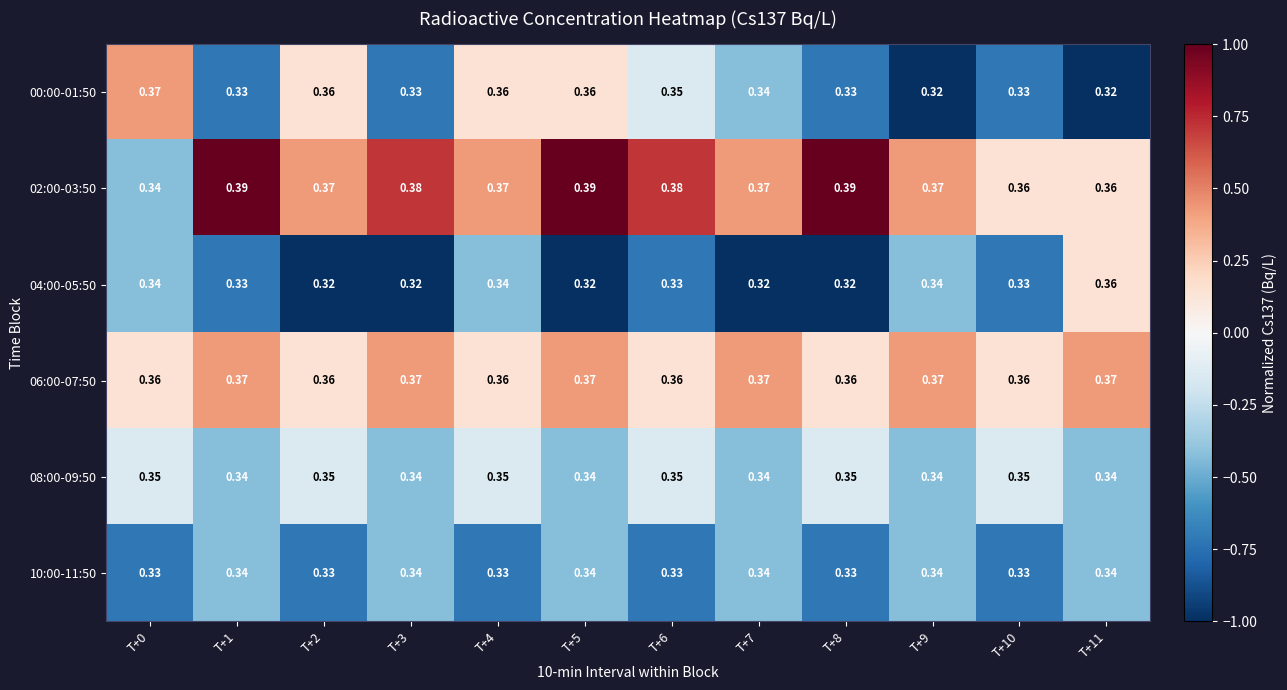

Is the value of 00:00-01:50 at T+9 greater than the value of 08:00-09:50 at T+6?

No